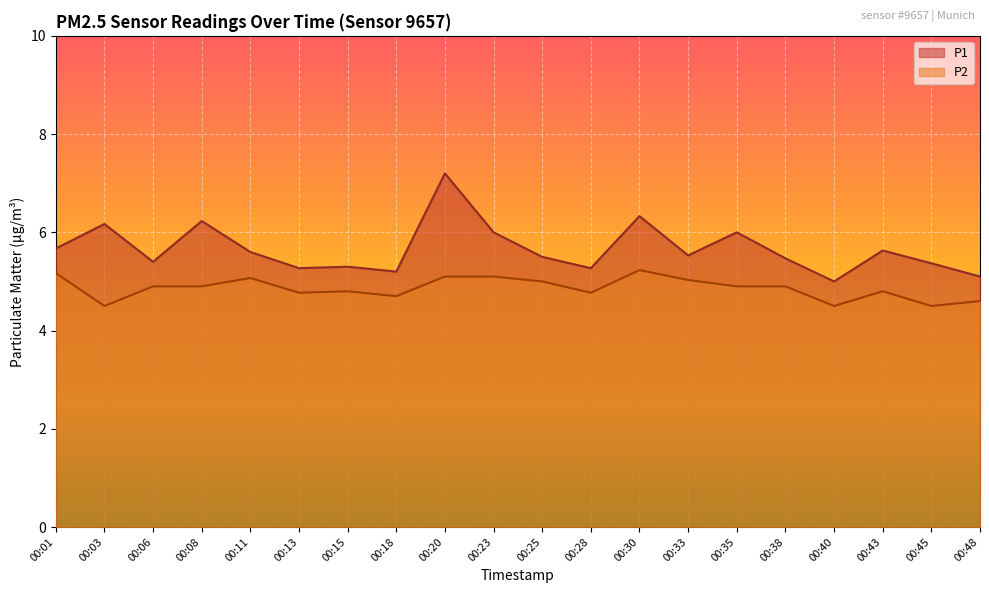

The P1 series shows 8.2 at 00:25. True or false?

False